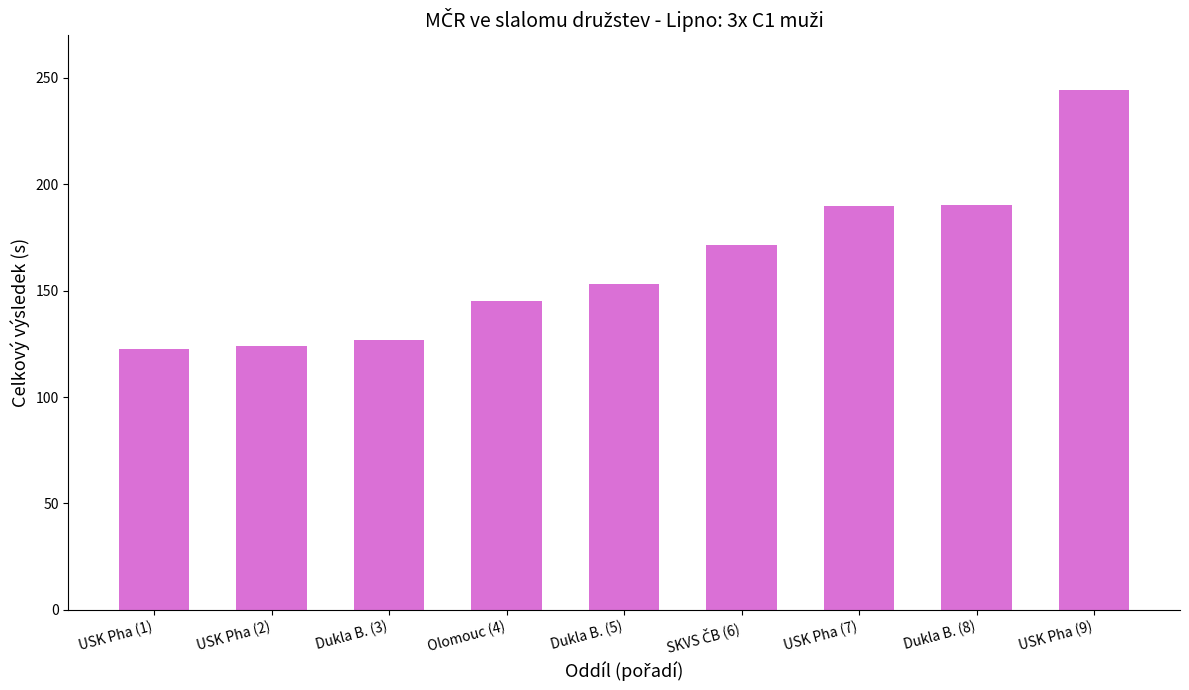

What is the change in value from Dukla B. (5) to Dukla B. (8)?

+37.0